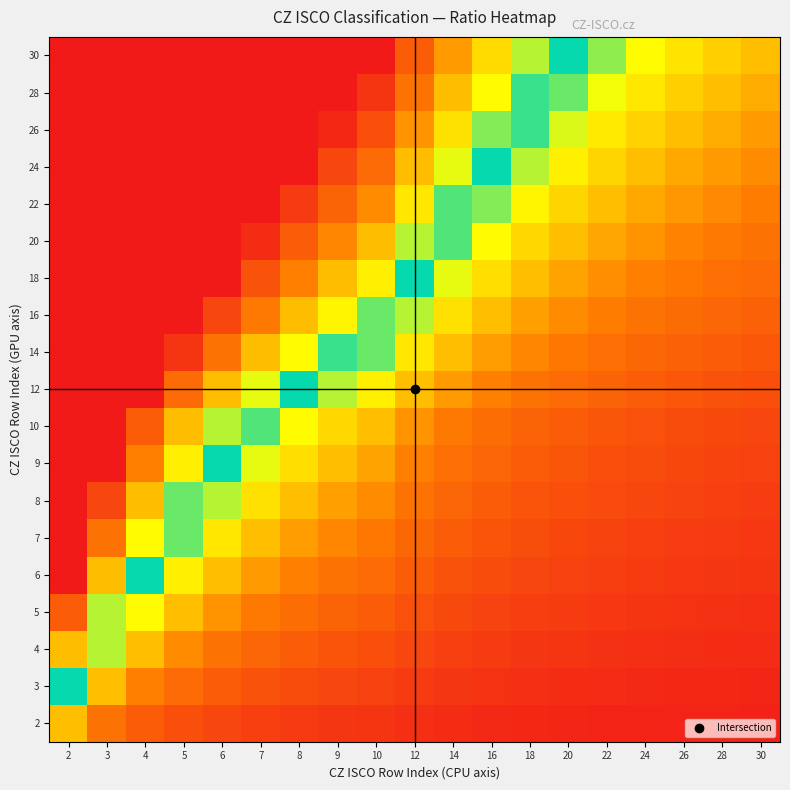

Reading left to right, transcribe all the data shown in this chart.

2: 2=1.0	3=0.7	4=0.5	5=0.4	6=0.3	7=0.3	8=0.2	9=0.2	10=0.2	12=0.2	14=0.1	16=0.1	18=0.1	20=0.1	22=0.1	24=0.1	26=0.1	28=0.1	30=0.1
3: 2=1.5	3=1.0	4=0.8	5=0.6	6=0.5	7=0.4	8=0.4	9=0.3	10=0.3	12=0.2	14=0.2	16=0.2	18=0.2	20=0.1	22=0.1	24=0.1	26=0.1	28=0.1	30=0.1
4: 2=2.0	3=1.3	4=1.0	5=0.8	6=0.7	7=0.6	8=0.5	9=0.4	10=0.4	12=0.3	14=0.3	16=0.2	18=0.2	20=0.2	22=0.2	24=0.2	26=0.2	28=0.1	30=0.1
5: 2=2.5	3=1.7	4=1.2	5=1.0	6=0.8	7=0.7	8=0.6	9=0.6	10=0.5	12=0.4	14=0.4	16=0.3	18=0.3	20=0.2	22=0.2	24=0.2	26=0.2	28=0.2	30=0.2
6: 2=3.0	3=2.0	4=1.5	5=1.2	6=1.0	7=0.9	8=0.8	9=0.7	10=0.6	12=0.5	14=0.4	16=0.4	18=0.3	20=0.3	22=0.3	24=0.2	26=0.2	28=0.2	30=0.2
7: 2=3.0	3=2.3	4=1.8	5=1.4	6=1.2	7=1.0	8=0.9	9=0.8	10=0.7	12=0.6	14=0.5	16=0.4	18=0.4	20=0.3	22=0.3	24=0.3	26=0.3	28=0.2	30=0.2
8: 2=3.0	3=2.7	4=2.0	5=1.6	6=1.3	7=1.1	8=1.0	9=0.9	10=0.8	12=0.7	14=0.6	16=0.5	18=0.4	20=0.4	22=0.4	24=0.3	26=0.3	28=0.3	30=0.3
9: 2=3.0	3=3.0	4=2.2	5=1.8	6=1.5	7=1.3	8=1.1	9=1.0	10=0.9	12=0.8	14=0.6	16=0.6	18=0.5	20=0.5	22=0.4	24=0.4	26=0.3	28=0.3	30=0.3
10: 2=3.0	3=3.0	4=2.5	5=2.0	6=1.7	7=1.4	8=1.2	9=1.1	10=1.0	12=0.8	14=0.7	16=0.6	18=0.6	20=0.5	22=0.5	24=0.4	26=0.4	28=0.4	30=0.3
12: 2=3.0	3=3.0	4=3.0	5=2.4	6=2.0	7=1.7	8=1.5	9=1.3	10=1.2	12=1.0	14=0.9	16=0.8	18=0.7	20=0.6	22=0.5	24=0.5	26=0.5	28=0.4	30=0.4
14: 2=3.0	3=3.0	4=3.0	5=2.8	6=2.3	7=2.0	8=1.8	9=1.6	10=1.4	12=1.2	14=1.0	16=0.9	18=0.8	20=0.7	22=0.6	24=0.6	26=0.5	28=0.5	30=0.5
16: 2=3.0	3=3.0	4=3.0	5=3.0	6=2.7	7=2.3	8=2.0	9=1.8	10=1.6	12=1.3	14=1.1	16=1.0	18=0.9	20=0.8	22=0.7	24=0.7	26=0.6	28=0.6	30=0.5
18: 2=3.0	3=3.0	4=3.0	5=3.0	6=3.0	7=2.6	8=2.2	9=2.0	10=1.8	12=1.5	14=1.3	16=1.1	18=1.0	20=0.9	22=0.8	24=0.8	26=0.7	28=0.6	30=0.6
20: 2=3.0	3=3.0	4=3.0	5=3.0	6=3.0	7=2.9	8=2.5	9=2.2	10=2.0	12=1.7	14=1.4	16=1.2	18=1.1	20=1.0	22=0.9	24=0.8	26=0.8	28=0.7	30=0.7
22: 2=3.0	3=3.0	4=3.0	5=3.0	6=3.0	7=3.0	8=2.8	9=2.4	10=2.2	12=1.8	14=1.6	16=1.4	18=1.2	20=1.1	22=1.0	24=0.9	26=0.8	28=0.8	30=0.7
24: 2=3.0	3=3.0	4=3.0	5=3.0	6=3.0	7=3.0	8=3.0	9=2.7	10=2.4	12=2.0	14=1.7	16=1.5	18=1.3	20=1.2	22=1.1	24=1.0	26=0.9	28=0.9	30=0.8
26: 2=3.0	3=3.0	4=3.0	5=3.0	6=3.0	7=3.0	8=3.0	9=2.9	10=2.6	12=2.2	14=1.9	16=1.6	18=1.4	20=1.3	22=1.2	24=1.1	26=1.0	28=0.9	30=0.9
28: 2=3.0	3=3.0	4=3.0	5=3.0	6=3.0	7=3.0	8=3.0	9=3.0	10=2.8	12=2.3	14=2.0	16=1.8	18=1.6	20=1.4	22=1.3	24=1.2	26=1.1	28=1.0	30=0.9
30: 2=3.0	3=3.0	4=3.0	5=3.0	6=3.0	7=3.0	8=3.0	9=3.0	10=3.0	12=2.5	14=2.1	16=1.9	18=1.7	20=1.5	22=1.4	24=1.2	26=1.2	28=1.1	30=1.0